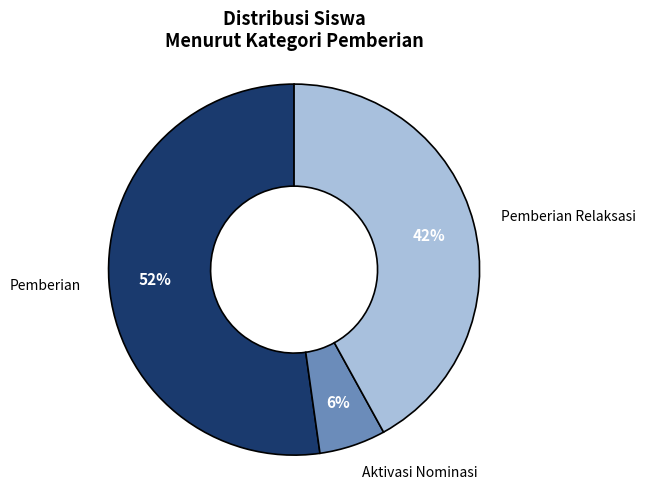

How many slices are in this pie chart?

3